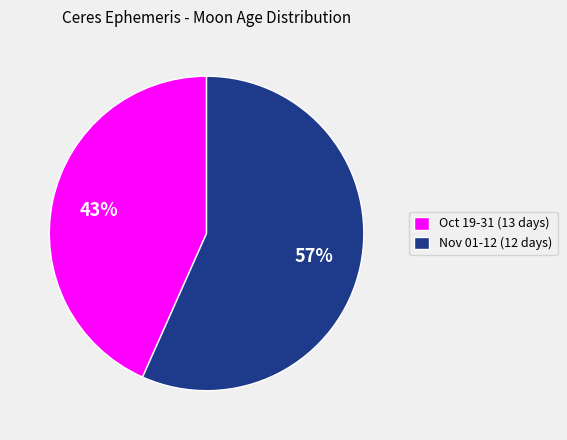

What is the ratio of the value at Oct 19-31 (13 days) to the value at Nov 01-12 (12 days)?

0.8